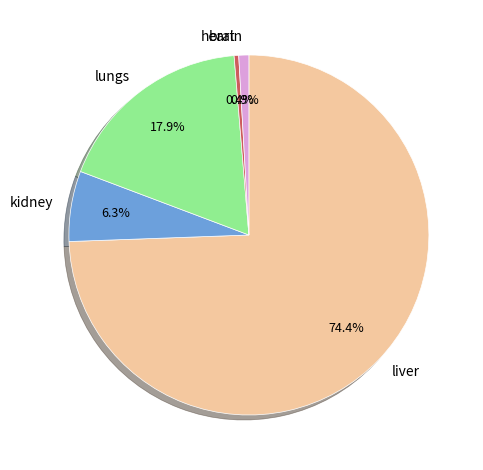

What is the largest slice in the pie chart?

liver